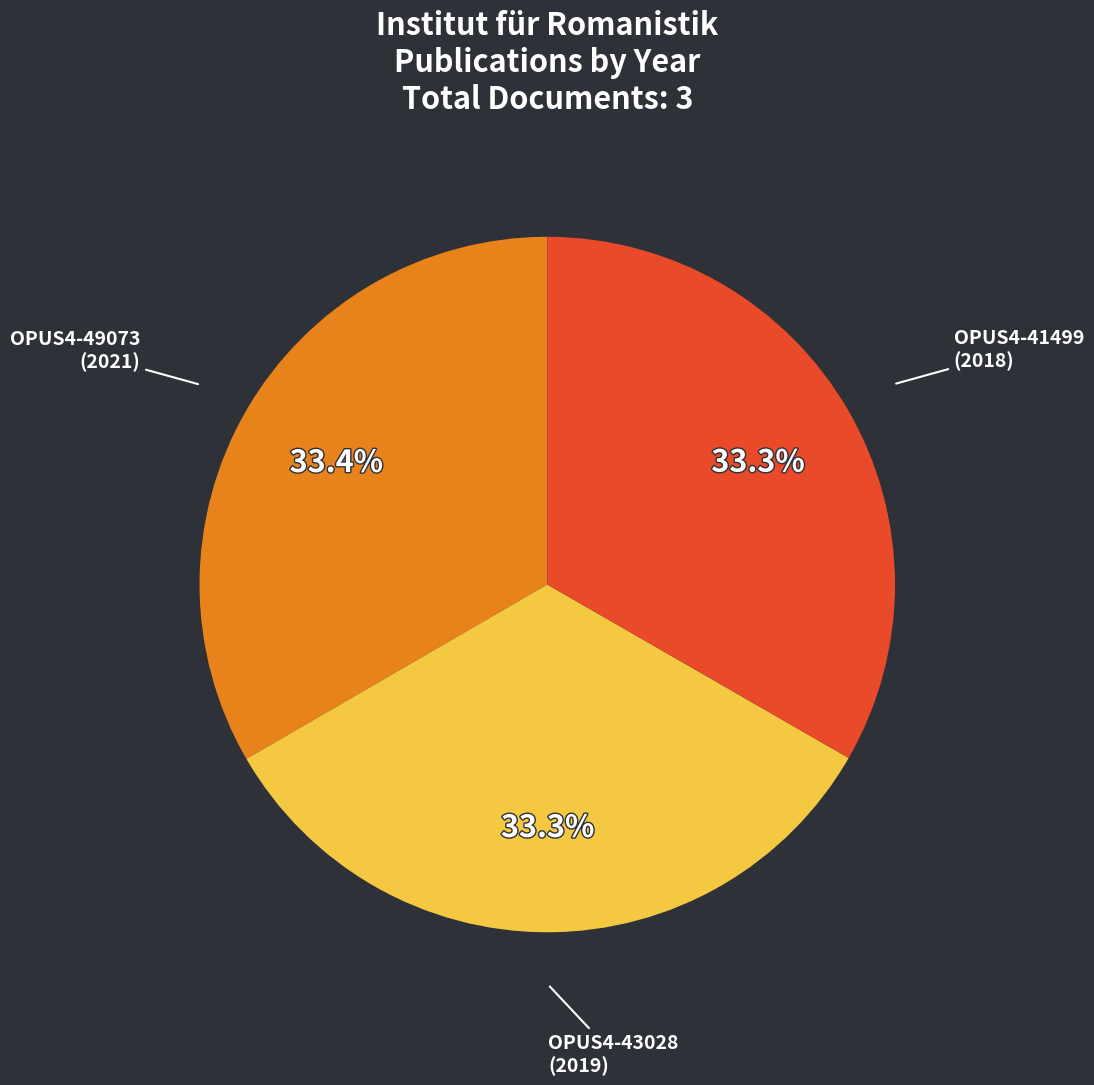

Is the sum of OPUS4-49073 and OPUS4-41499 greater than half?

Yes